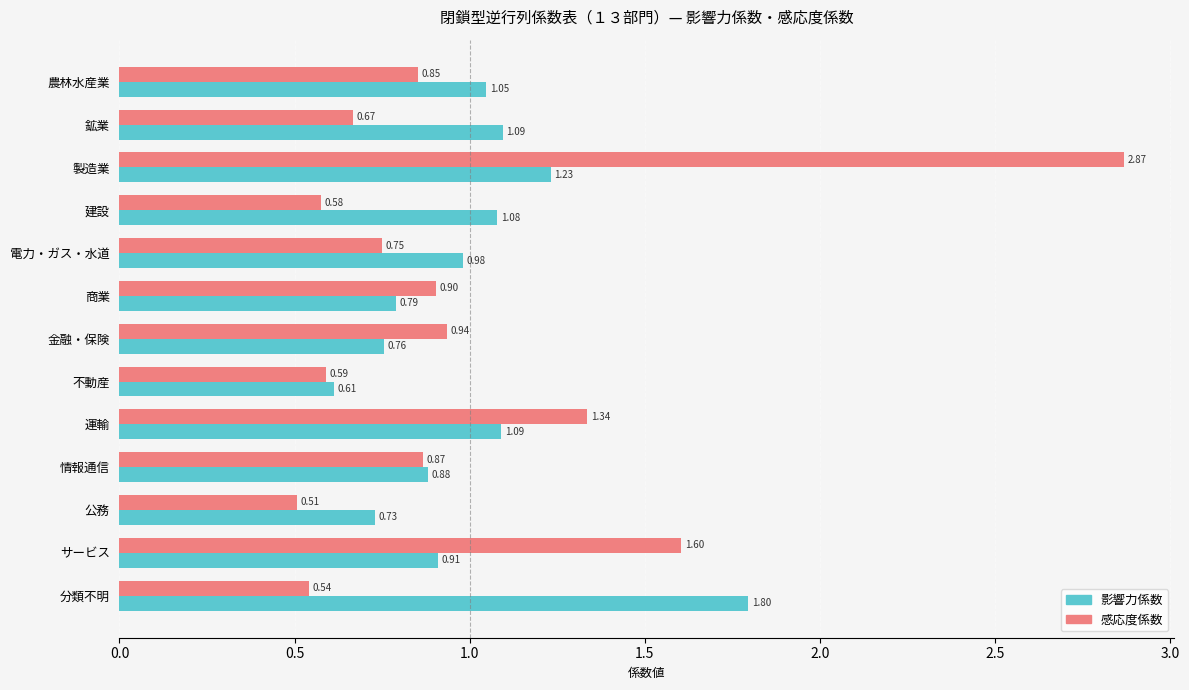

At how many categories does at least one series exceed 2?

1